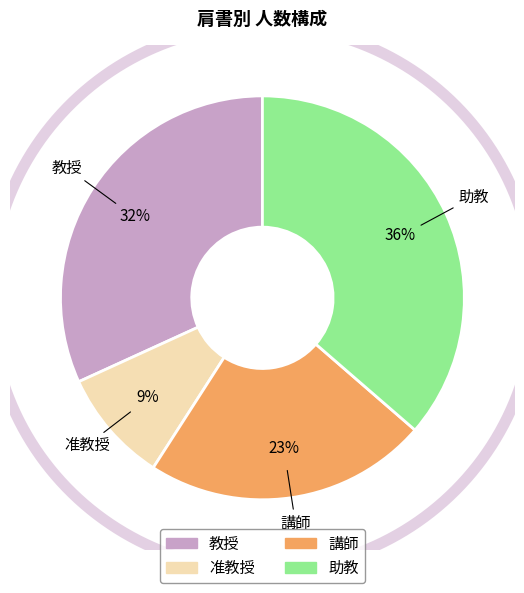

What percentage is NOT represented by 教授?

68.2%